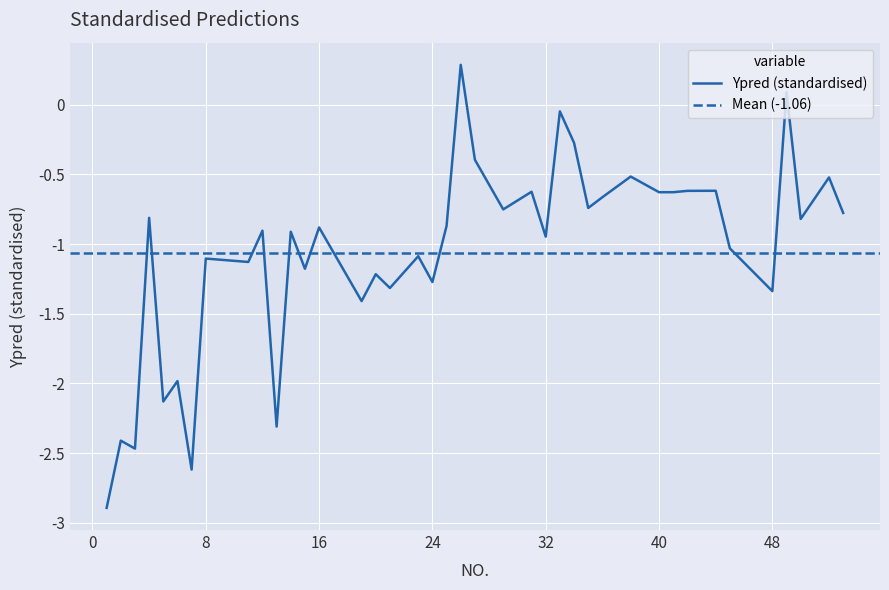

What is the maximum value shown in the chart?

0.3